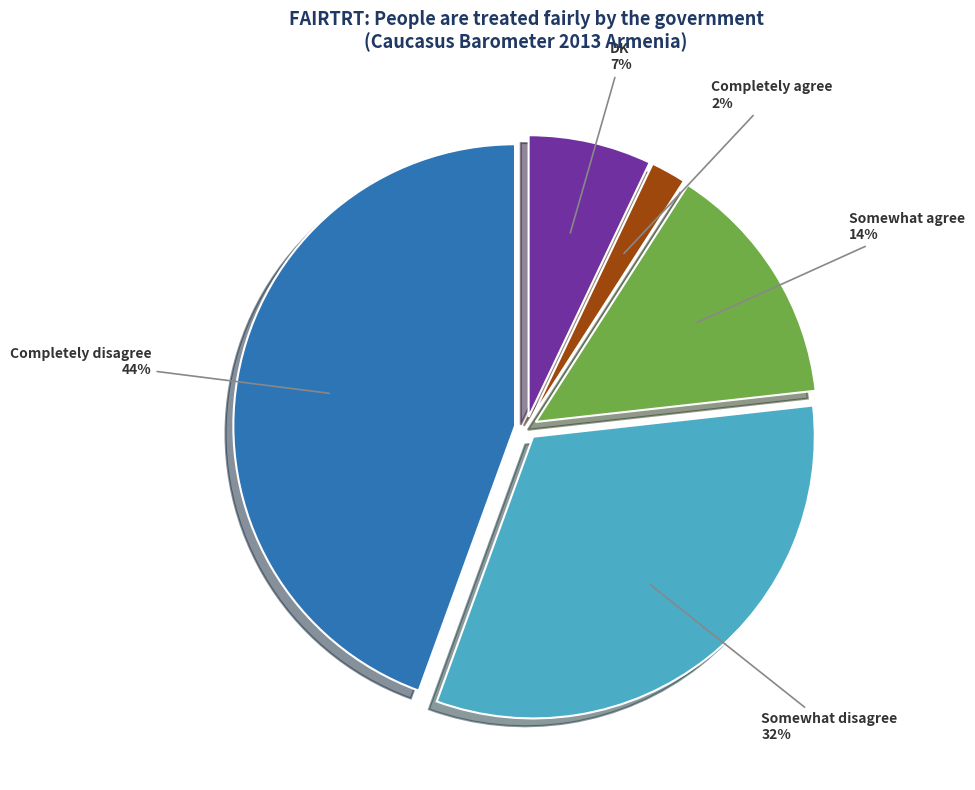

The DK slice represents 19% of the pie. True or false?

False